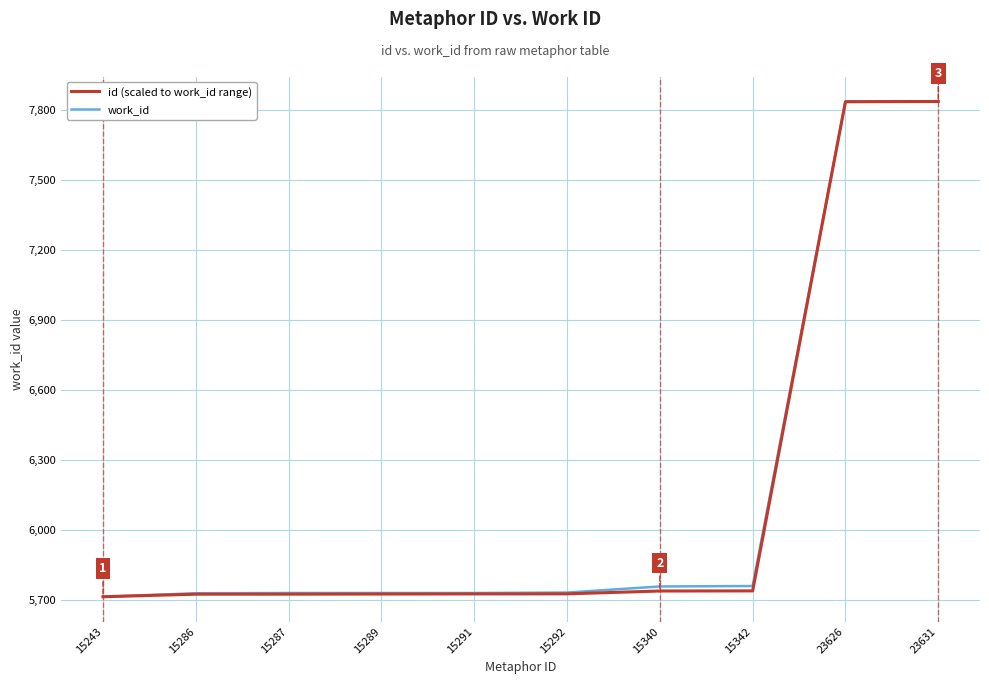

The value of work_id at 23631 is 7837.0. True or false?

True